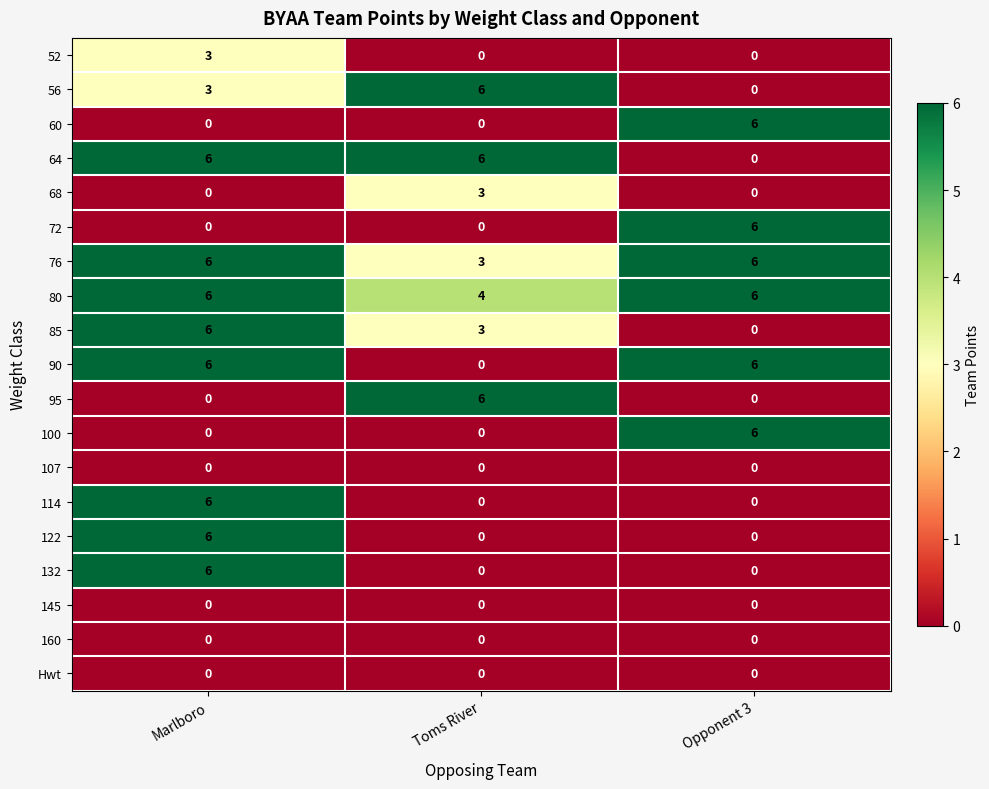

What is the sum of the 64 values at Toms River and Marlboro?

12